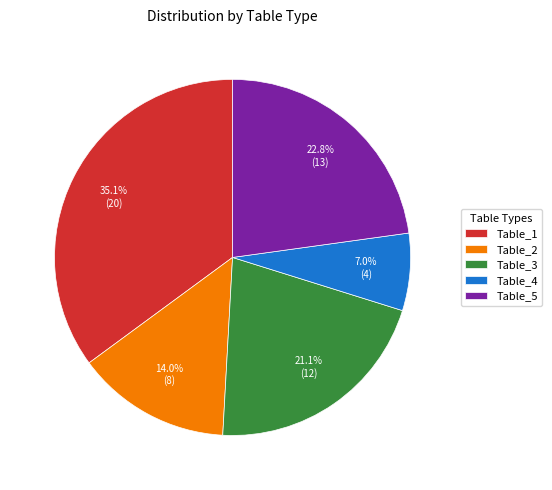

Does Table_3 represent more than half of the total?

No